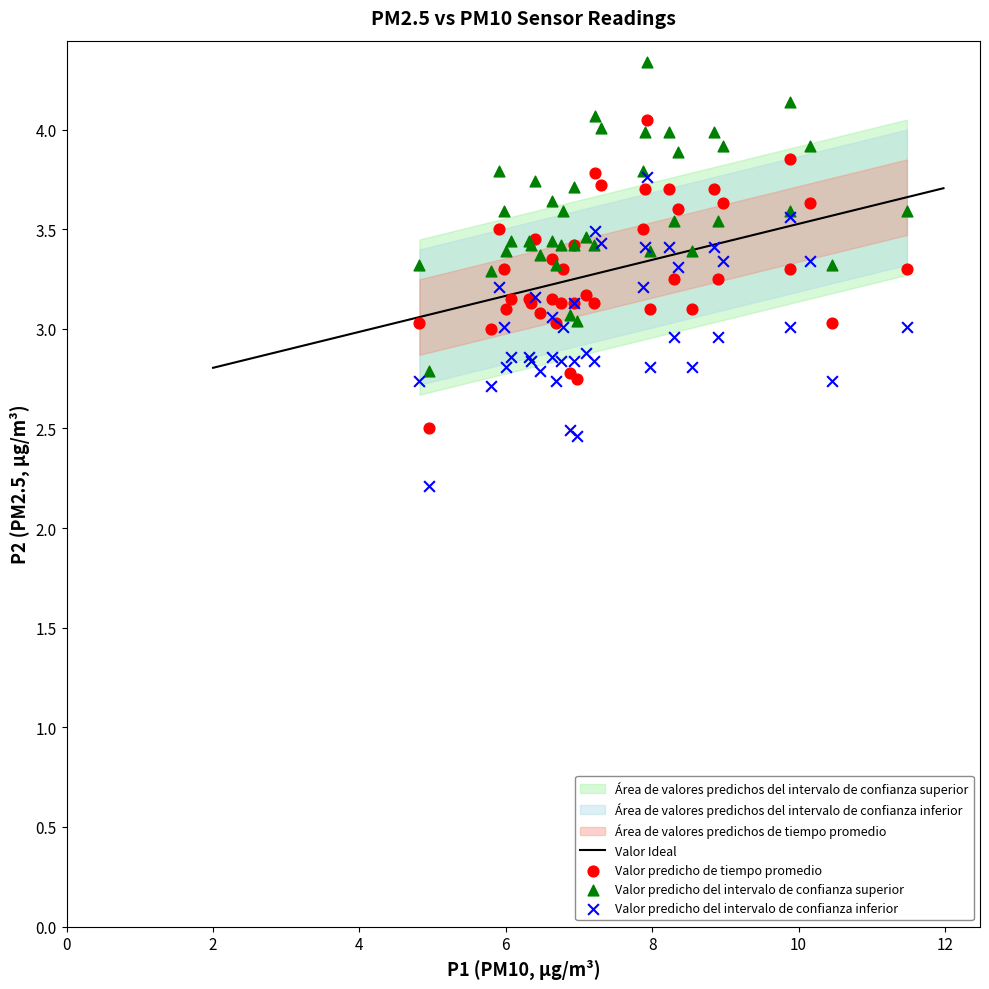

In the Valor predicho del intervalo de confianza inferior series, what Y value is closest to 2?

2.2